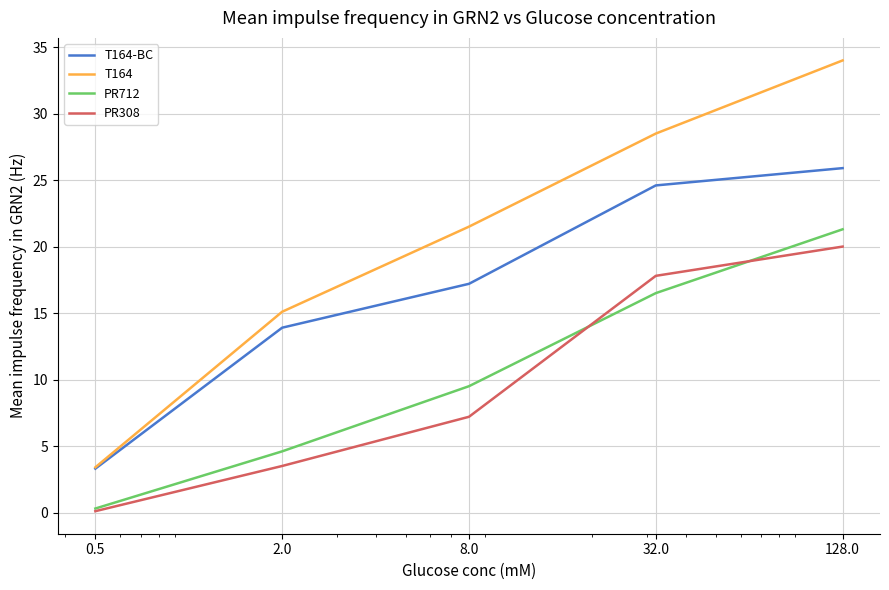

Which series has the largest range (max minus min)?

T164